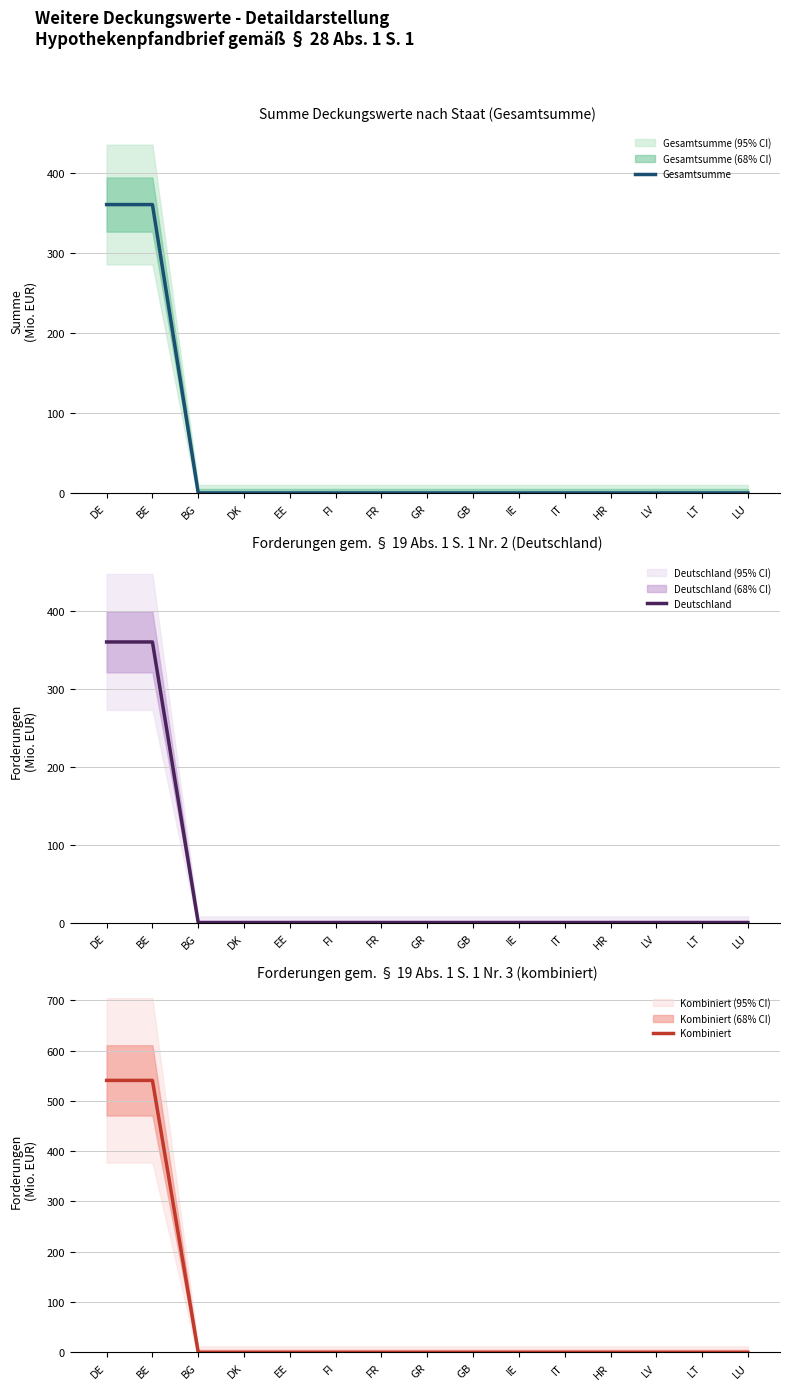

What are all the series names shown in the legend?

Gesamtsumme, Deutschland, Kombiniert